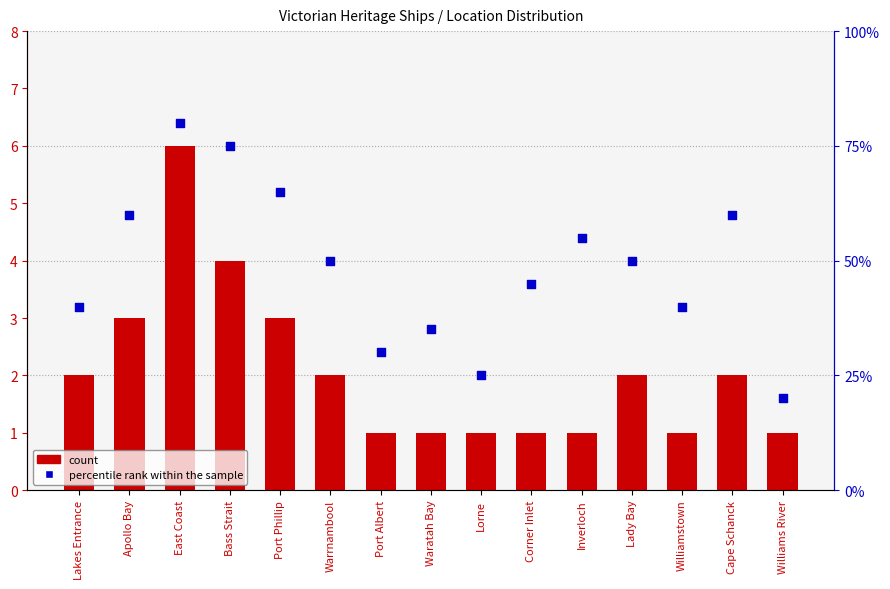

Which series has the largest Y range (max minus min)?

percentile rank within the sample